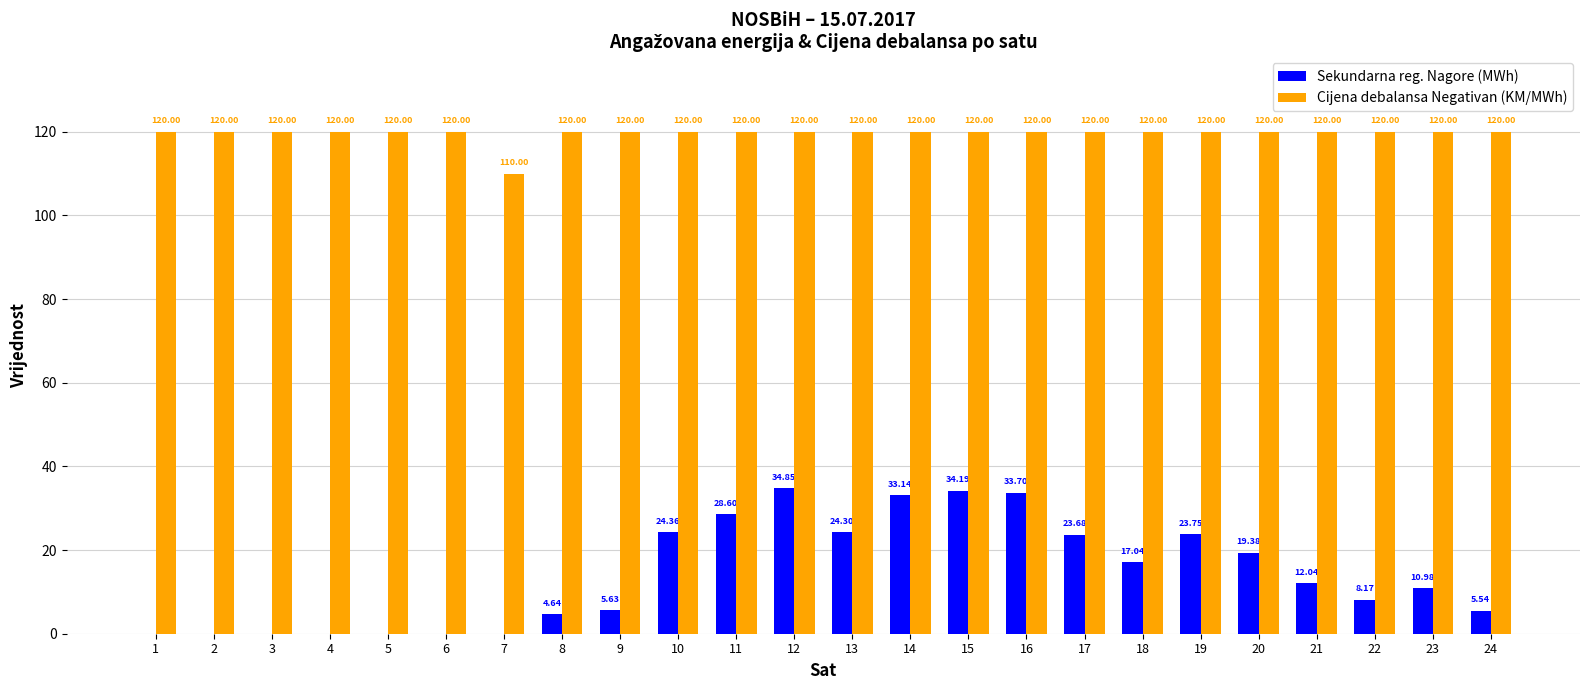

Which series has the largest total across all categories?

Cijena debalansa Negativan (KM/MWh)